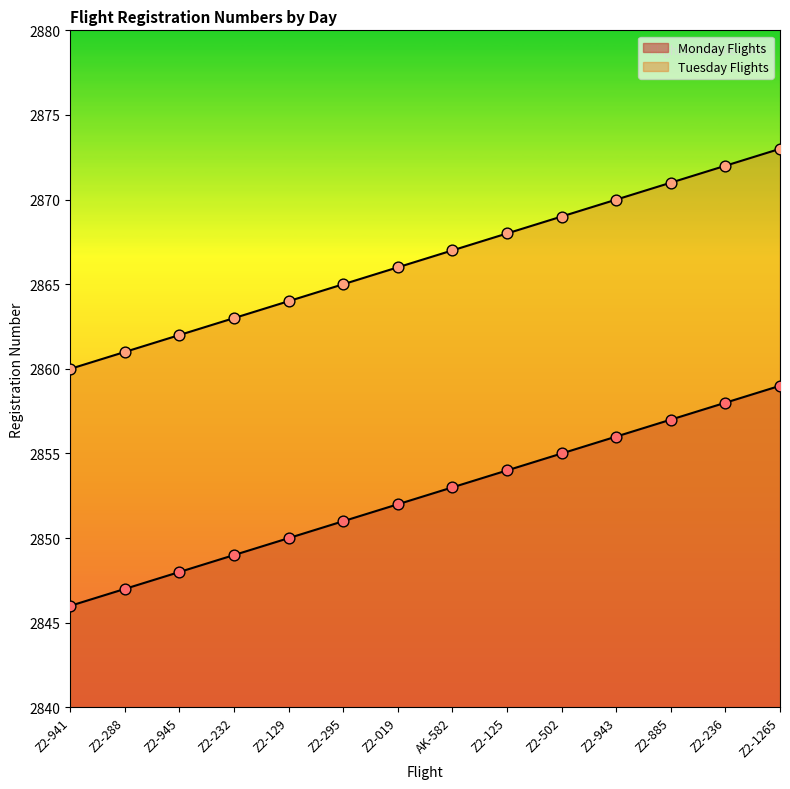

Which series reaches the minimum Y coordinate?

Monday Flights